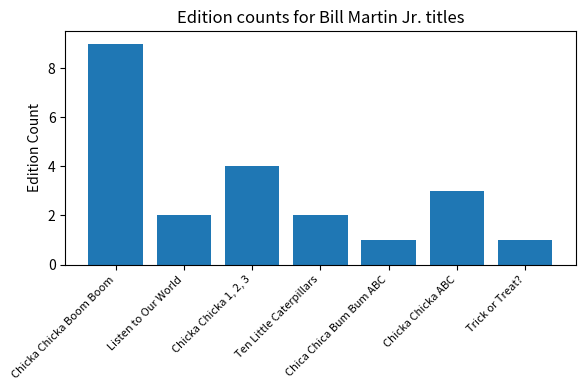

What is the difference between the values at Trick or Treat? and Chicka Chicka Boom Boom?

8